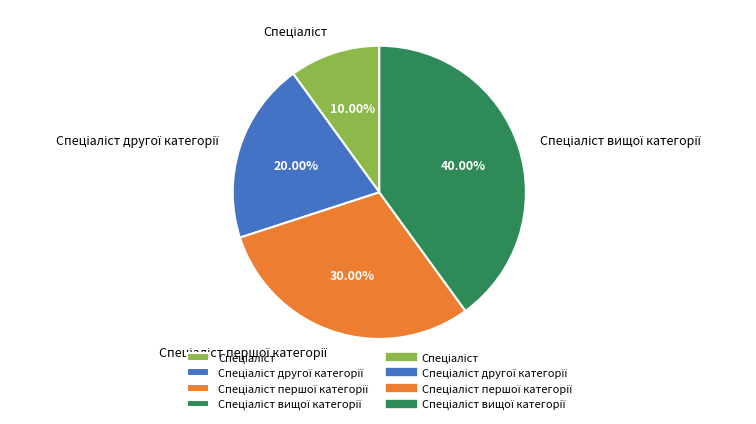

Is there any slice that represents more than half of the pie?

No